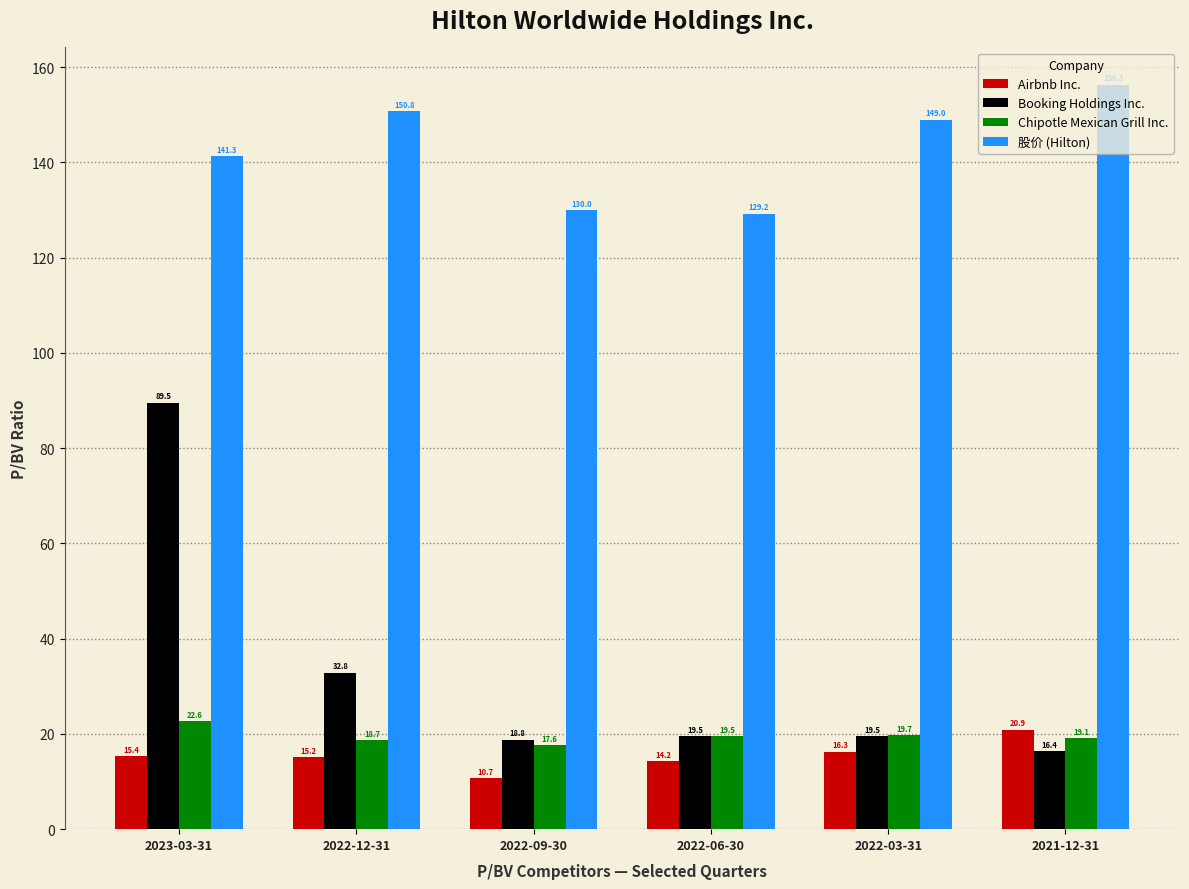

What is the spread (max minus min) of values at 2022-12-31?

135.6